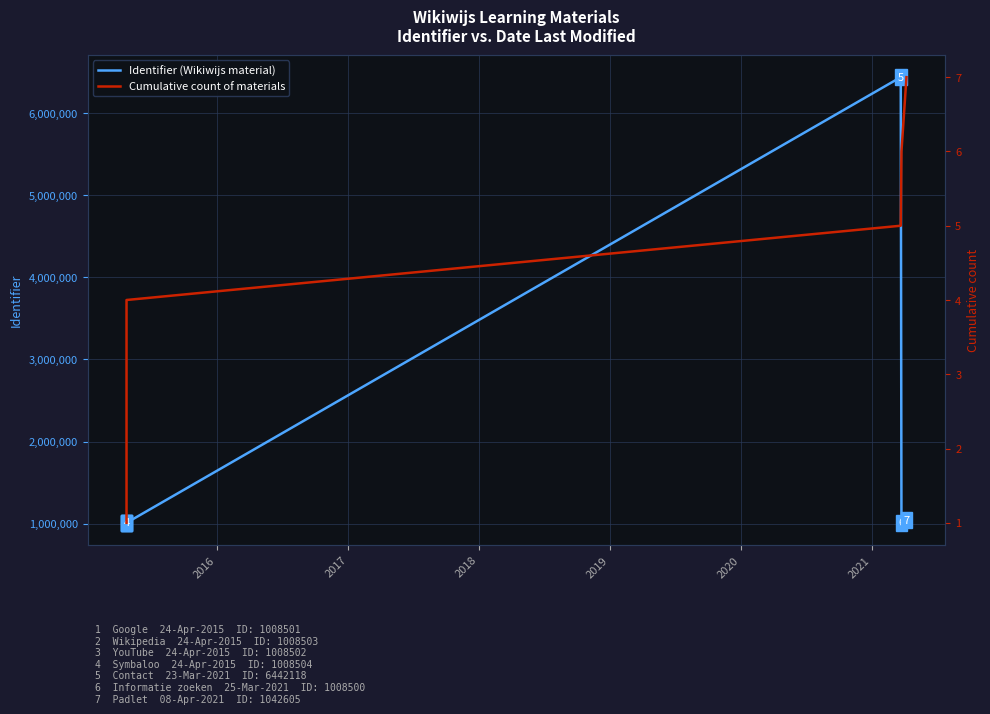

Which has a higher value, 2016 or 2019?

2019